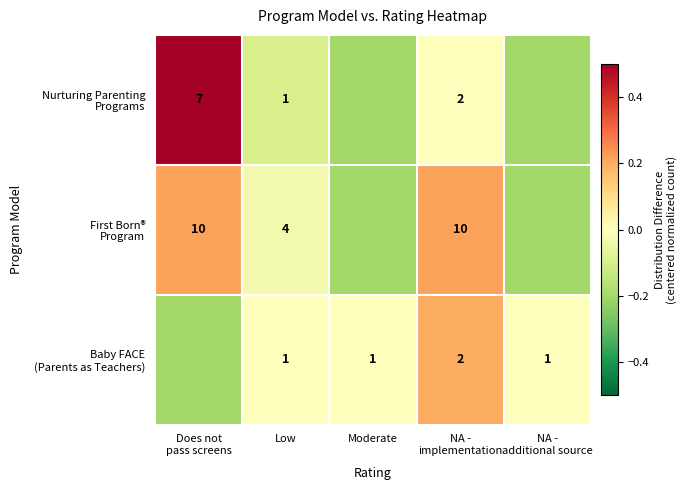

Between Does not pass screens and Moderate, which series saw the biggest shift?

Nurturing Parenting Programs